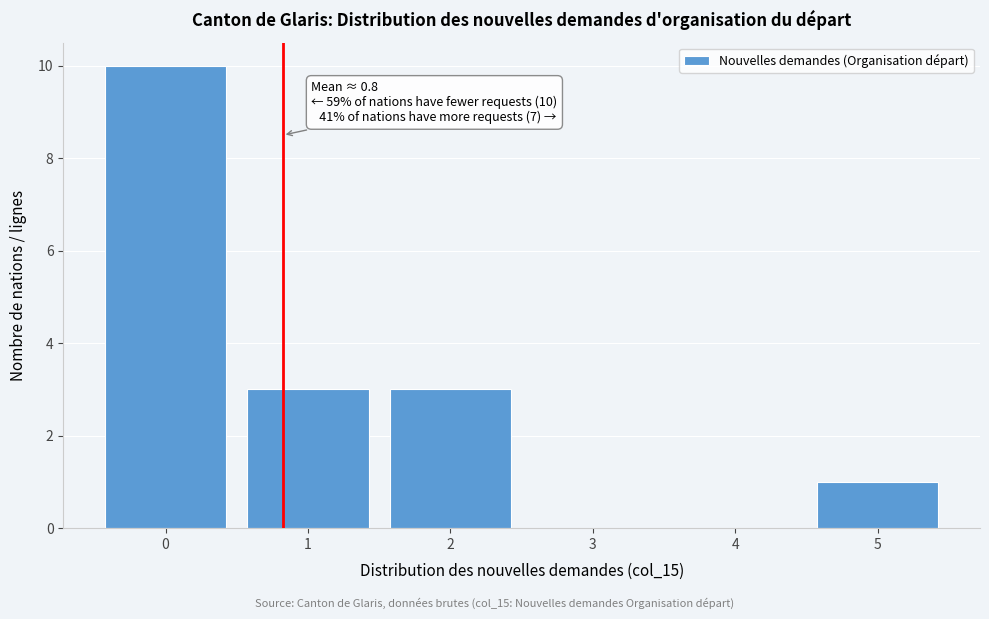

Which range on the x-axis has the tallest bar?

-0.5 to 0.5